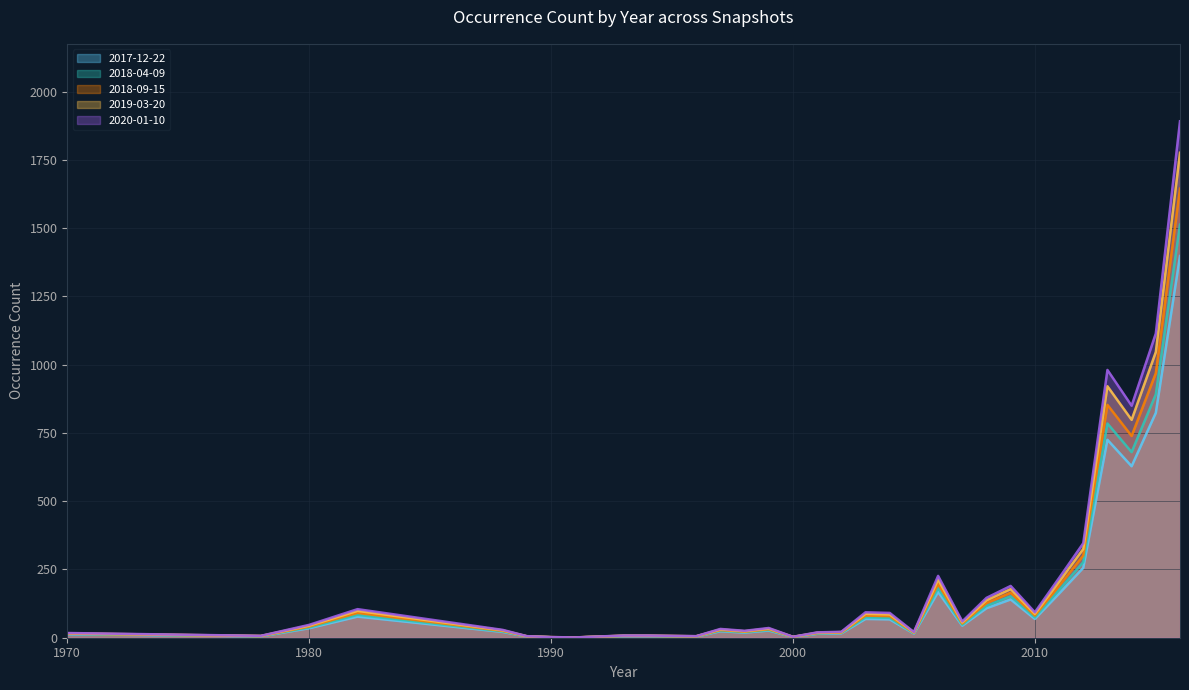

How many interior local peaks does the 2018-04-09 series have?

7